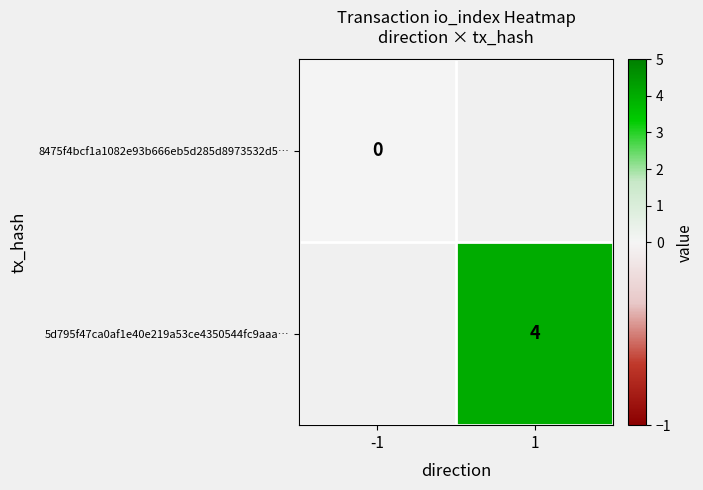

The value of 5d795f47ca0af1e40e219a53ce4350544fc9aaa… at 1 is 6. True or false?

False